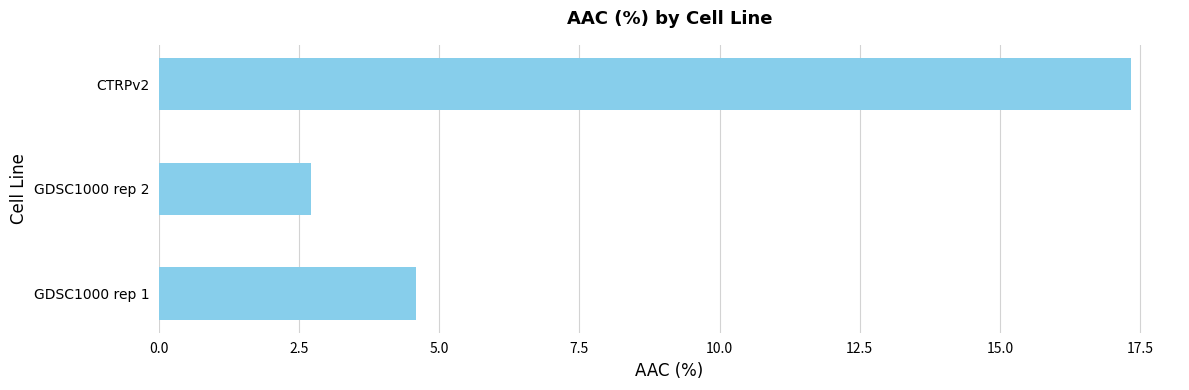

What is the sum of the values at GDSC1000 rep 2 and GDSC1000 rep 1?

7.3